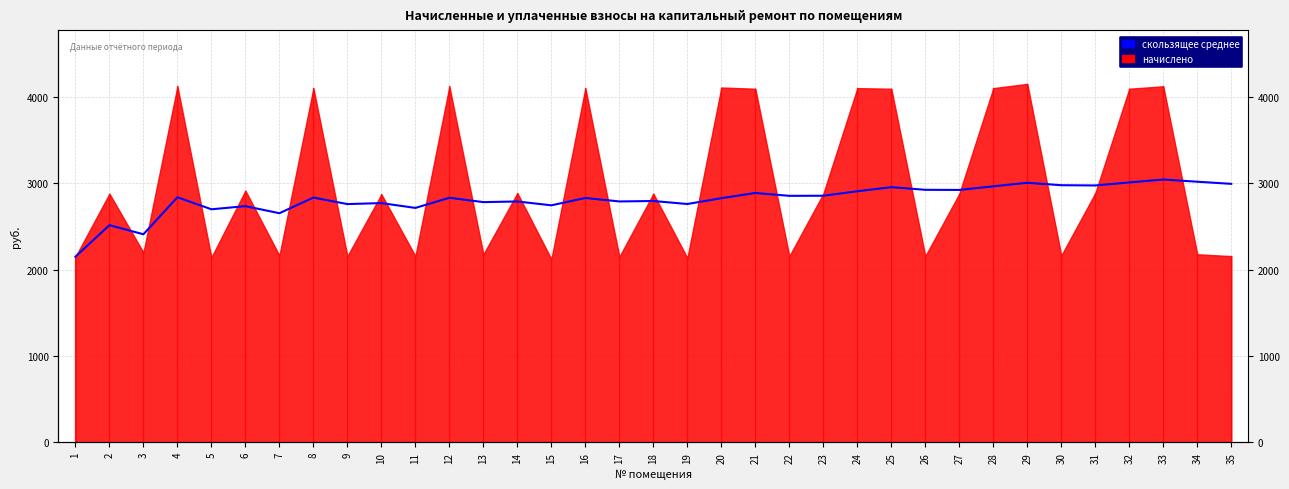

How many data points are less than 2830?

17